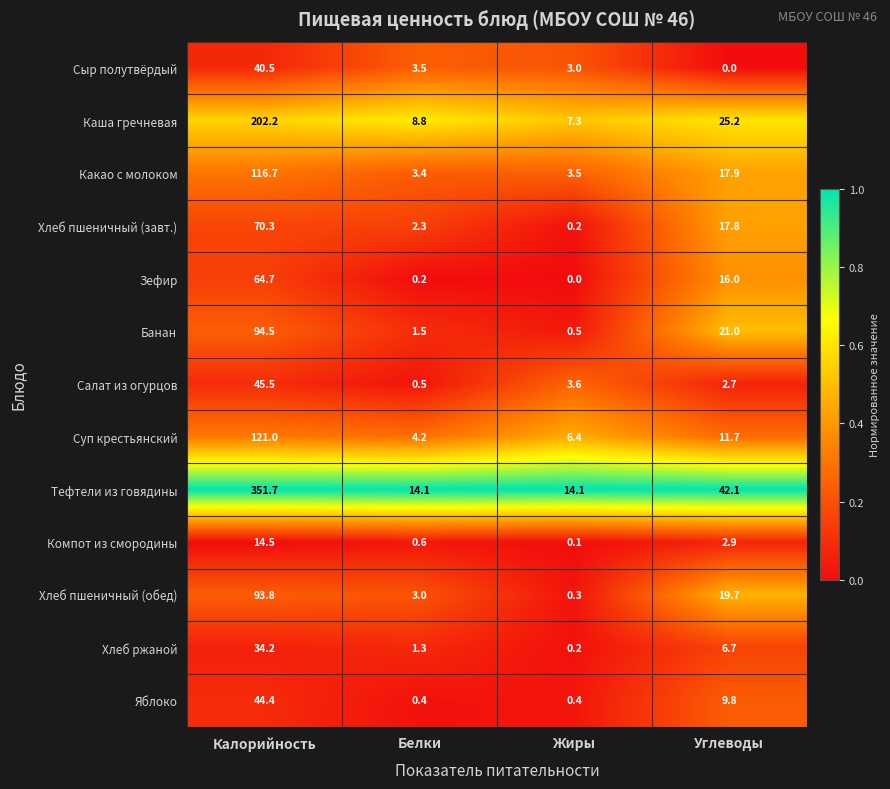

True or false: Сыр полутвёрдый has a value of 3.5 at Белки.

True